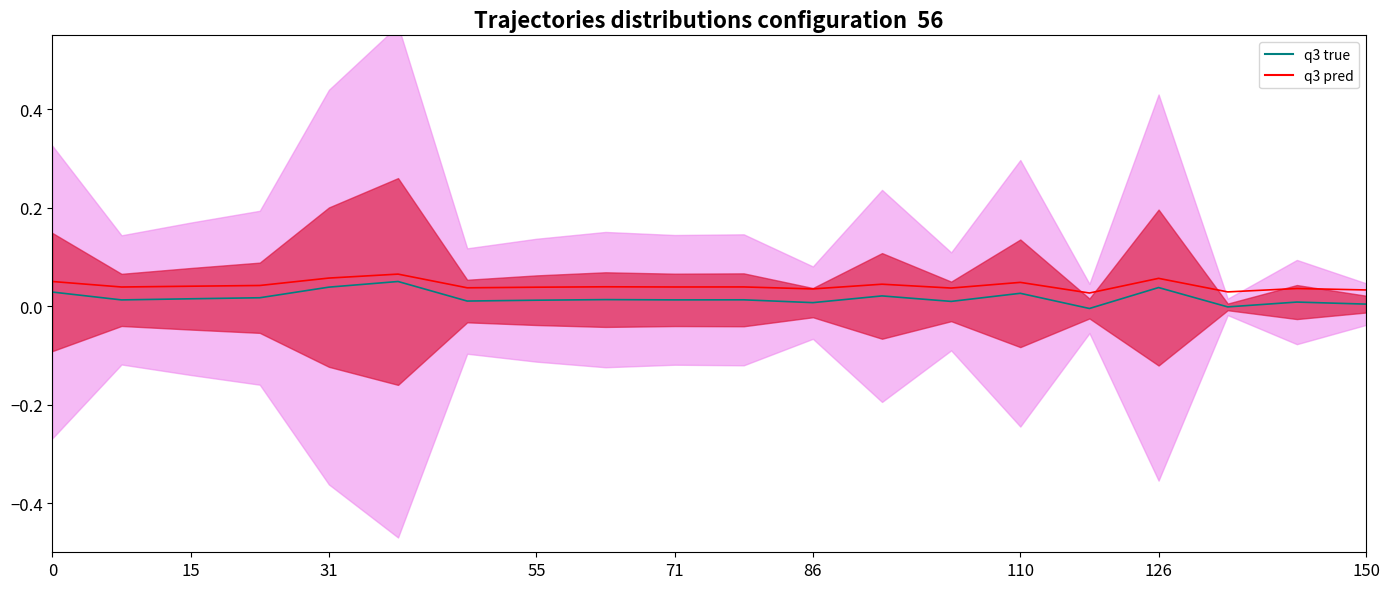

At how many categories does at least one series exceed 0?

20